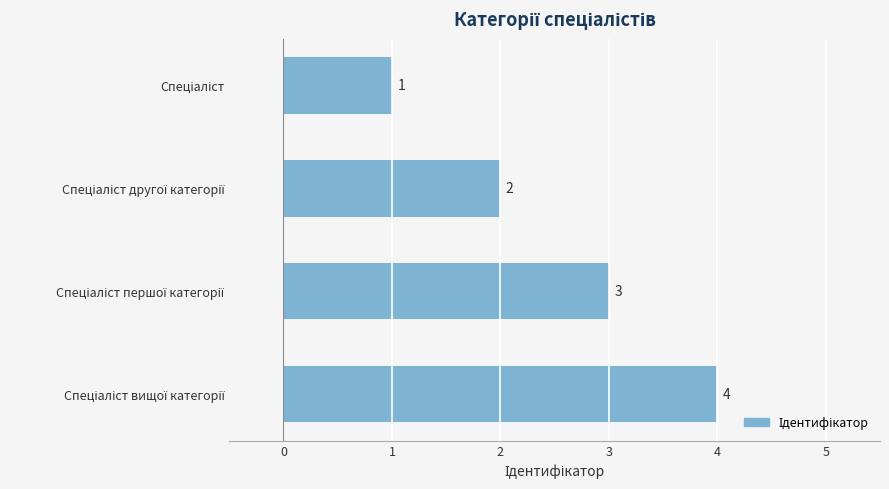

What is the maximum value shown in the chart?

4